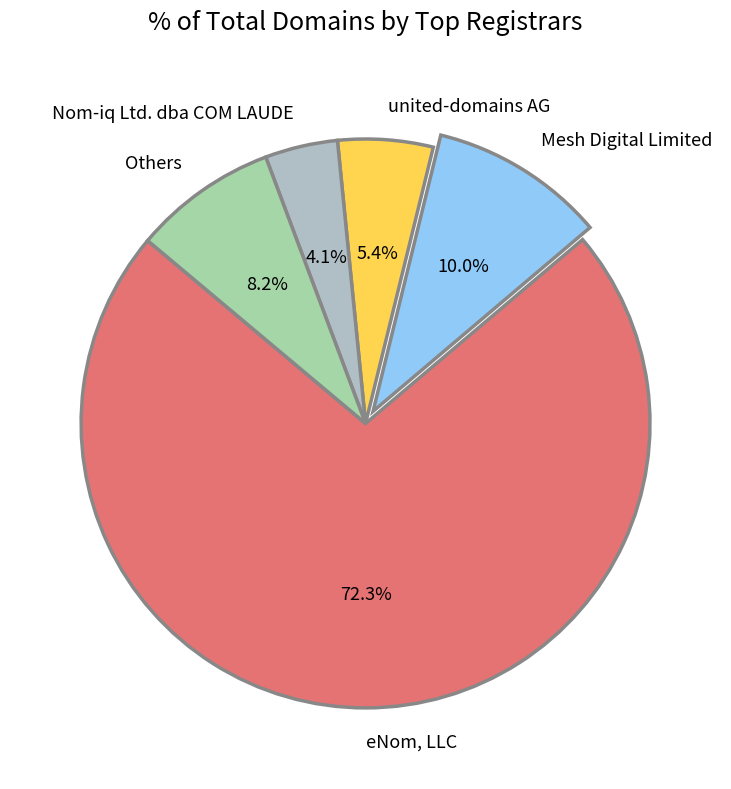

What percentage is the Mesh Digital Limited slice, to the nearest percent?

10%